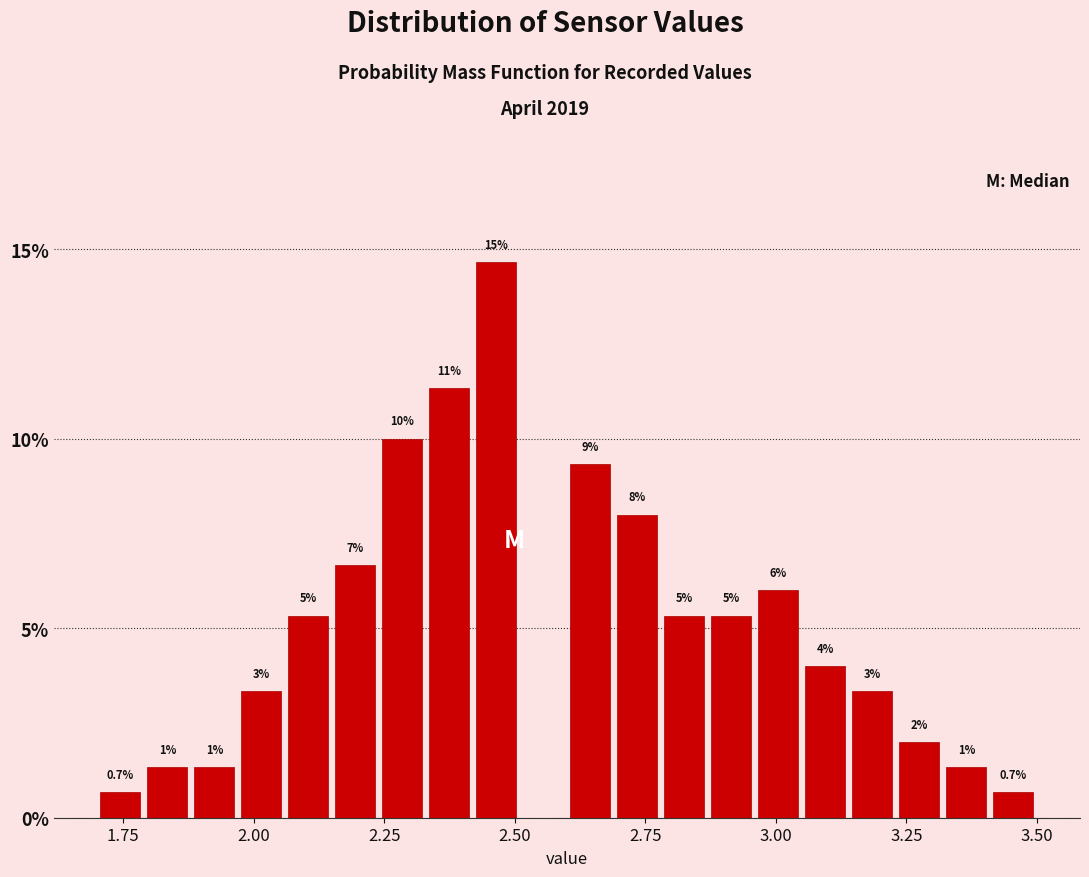

Around what value on the x-axis is the tallest bar? Give the approximate position of its centre, as read against the axis.

2.45